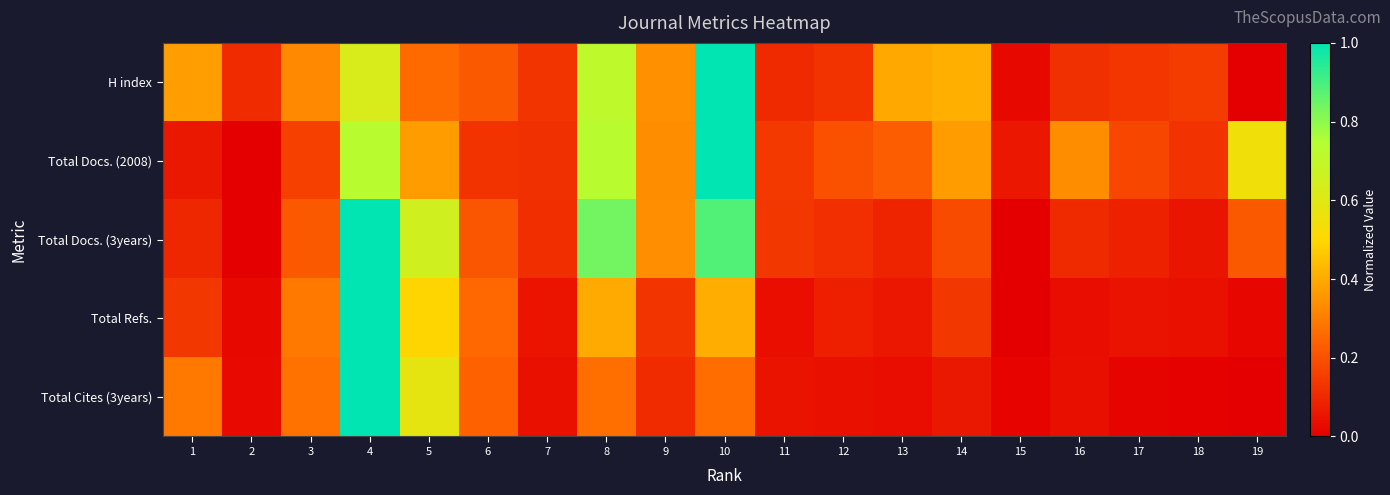

Which series changed the most between 4 and 16?

Total Refs.